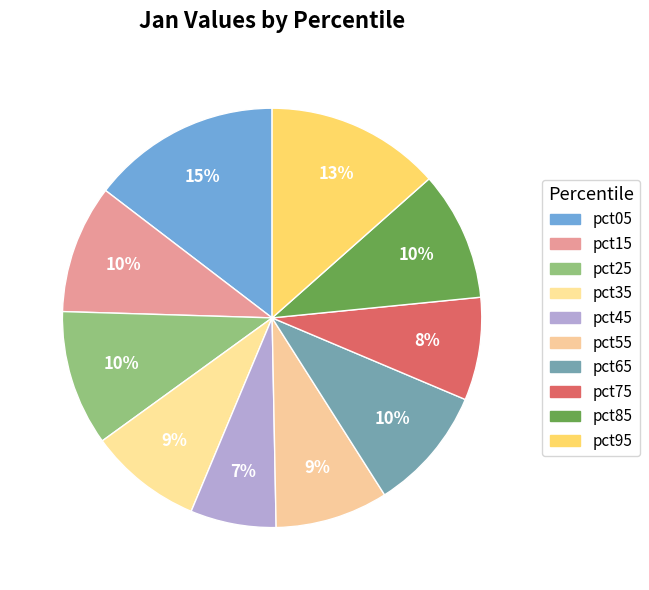

How many slices are in this pie chart?

10